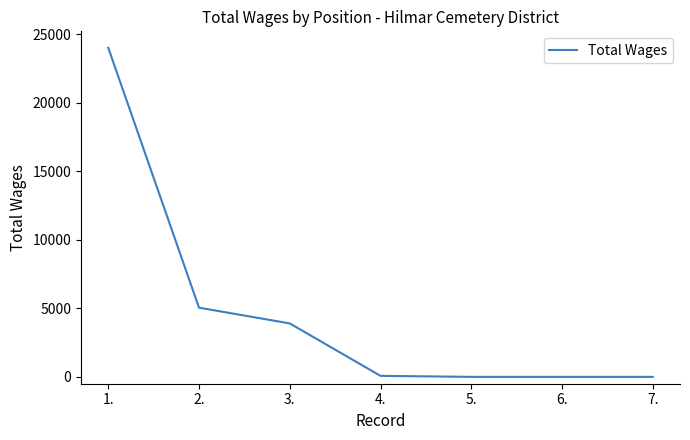

The value at 4. is 73. True or false?

True